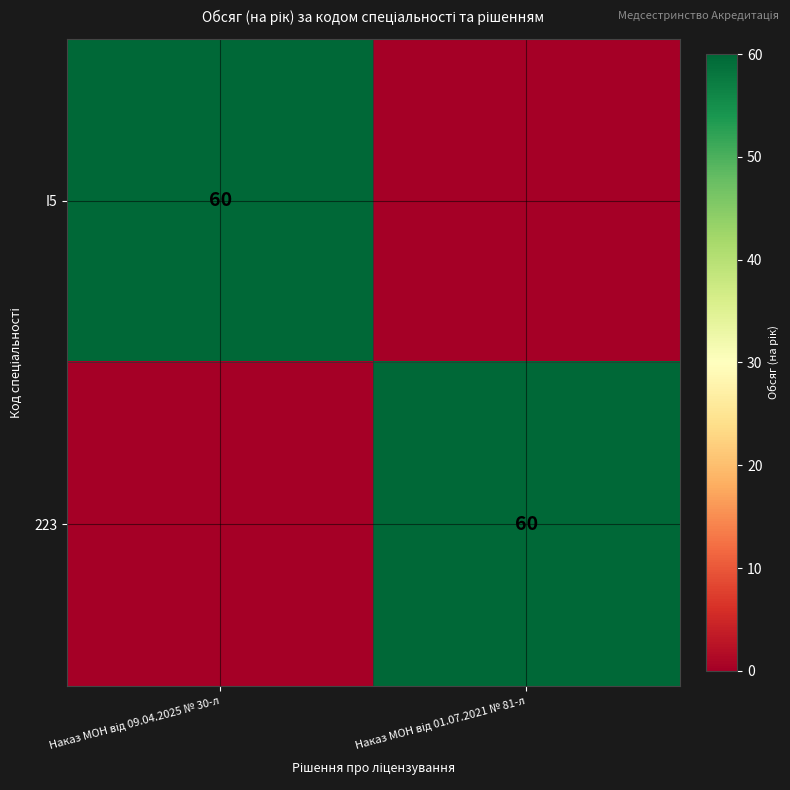

What is the average value of the I5 series?

30